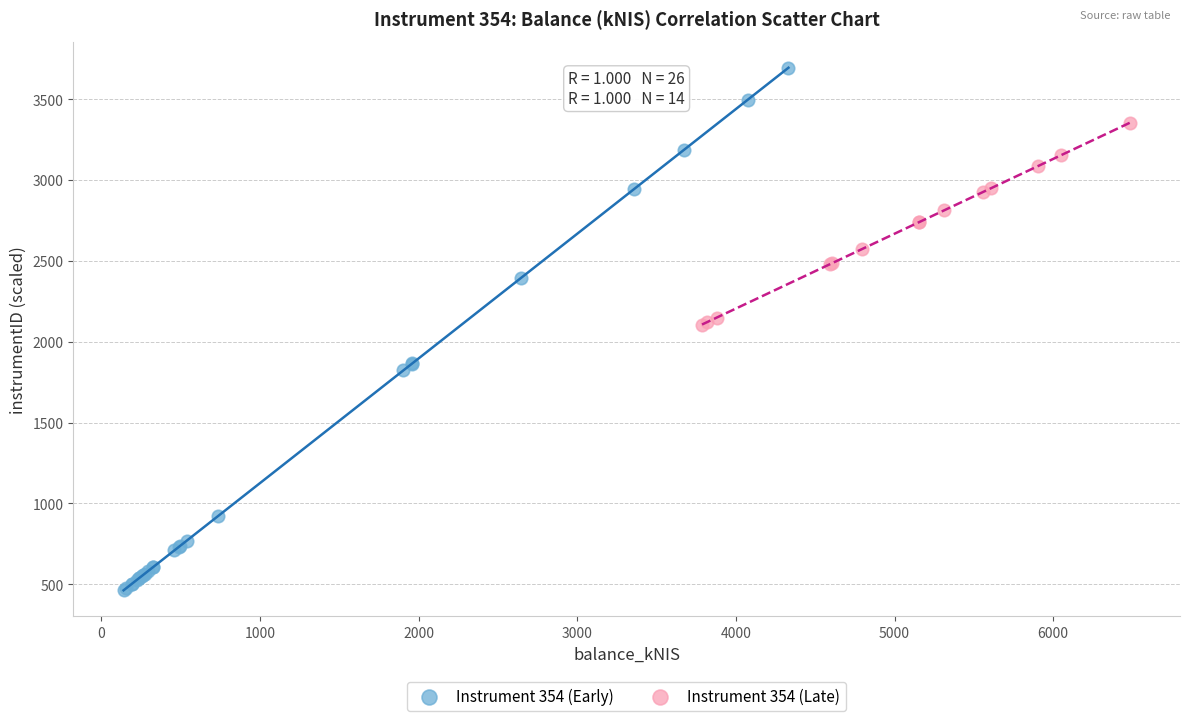

Which series contains the lowest Y value?

Instrument 354 (Early)